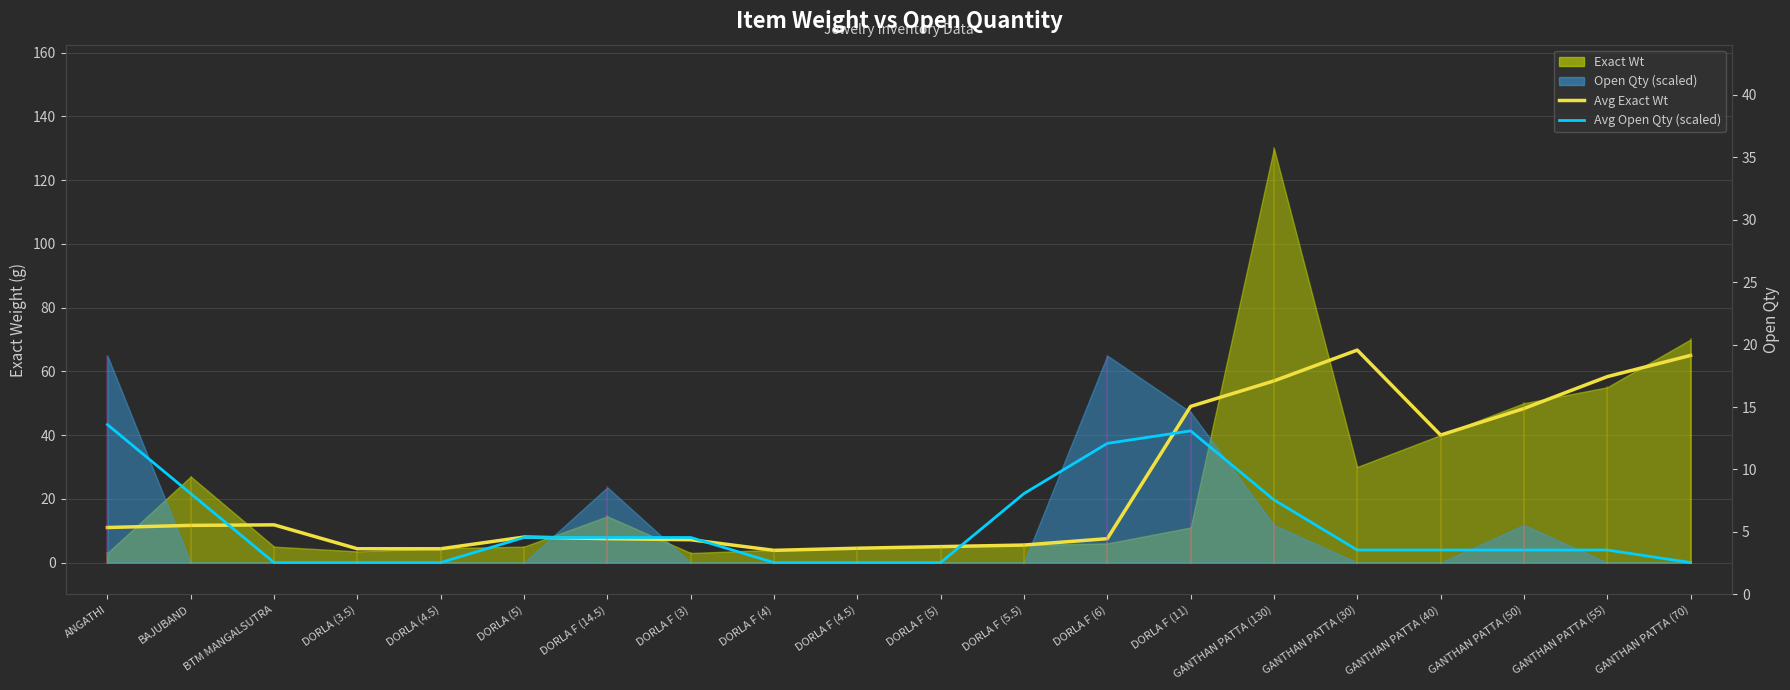

What is the sum of all Avg Exact Wt values?

476.5